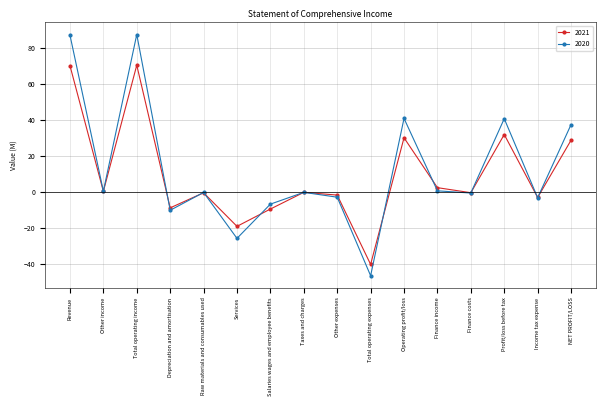

Is the value of 2020 at Salaries wages and employee benefits greater than the value of 2021 at Other expenses?

No